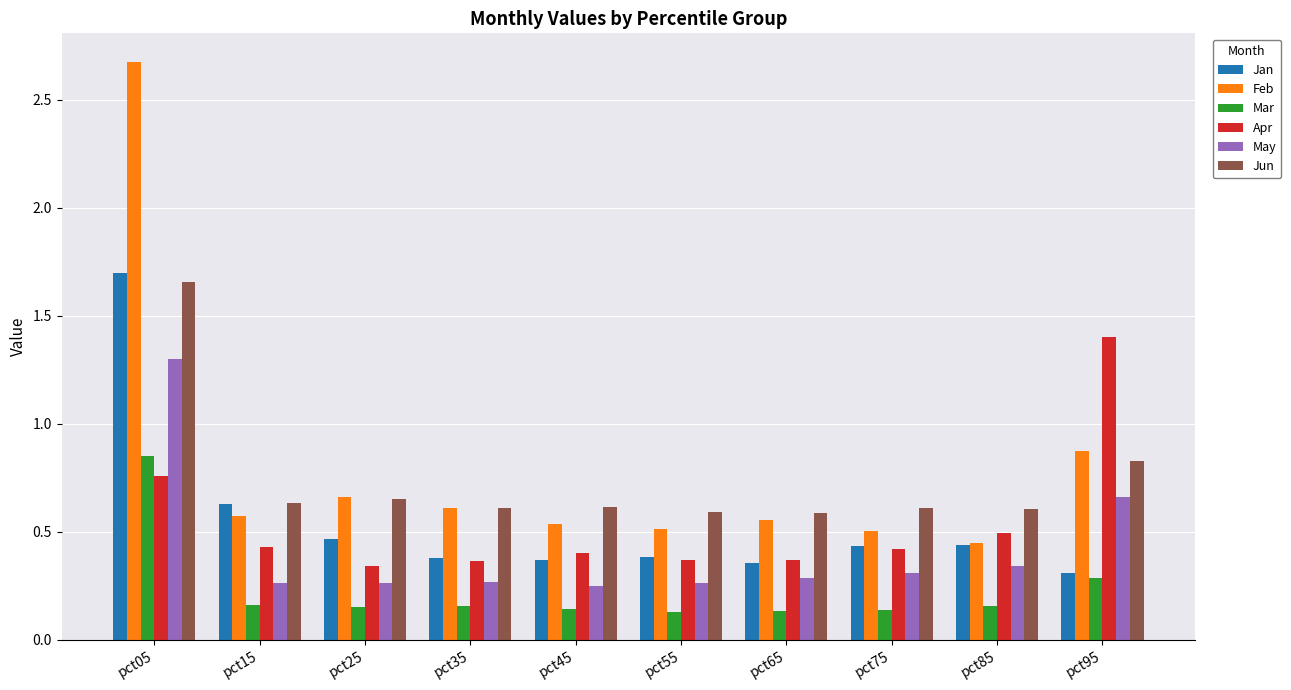

How many series are shown in this chart?

6